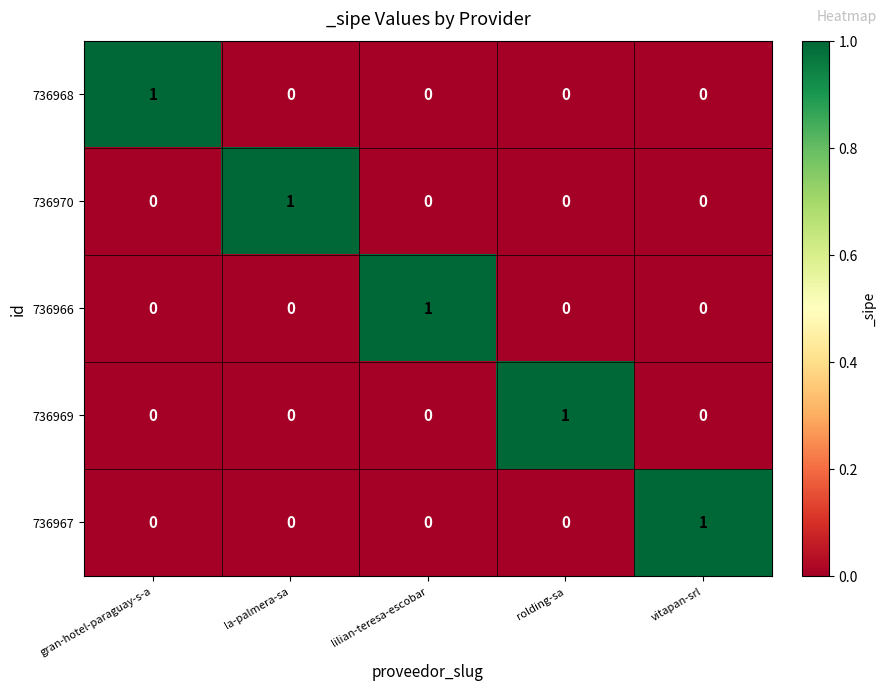

What is the total value across all series at la-palmera-sa?

1